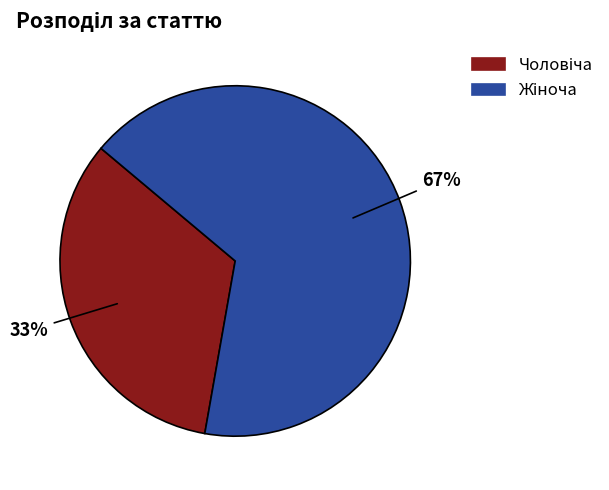

To the nearest percent, what is the average slice percentage?

50%